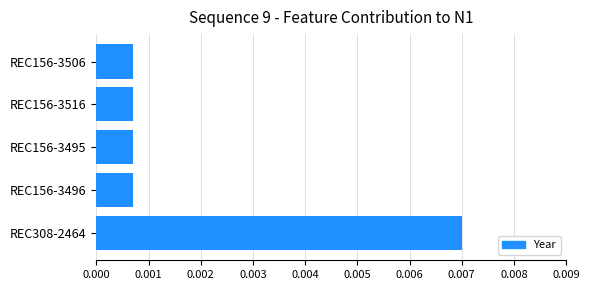

Count the values in the range 0 to 1.

5